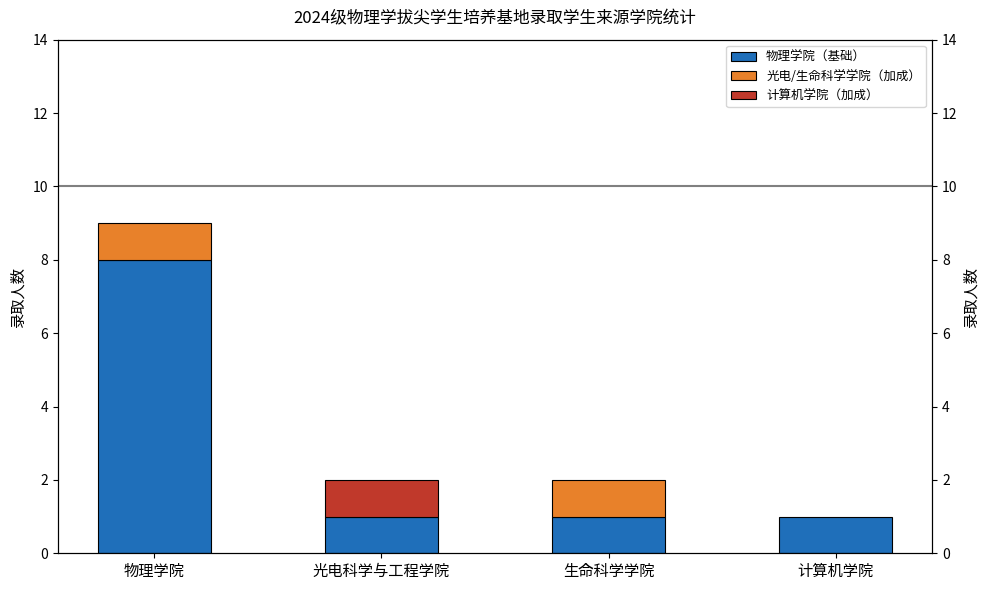

What is the label of the 3rd bar from the left?

生命科学学院